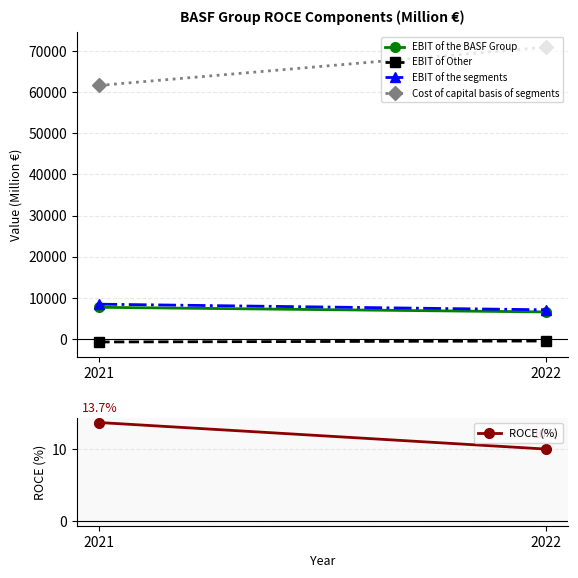

Is it true that EBIT of the BASF Group equals 7677.0 at 2021?

True